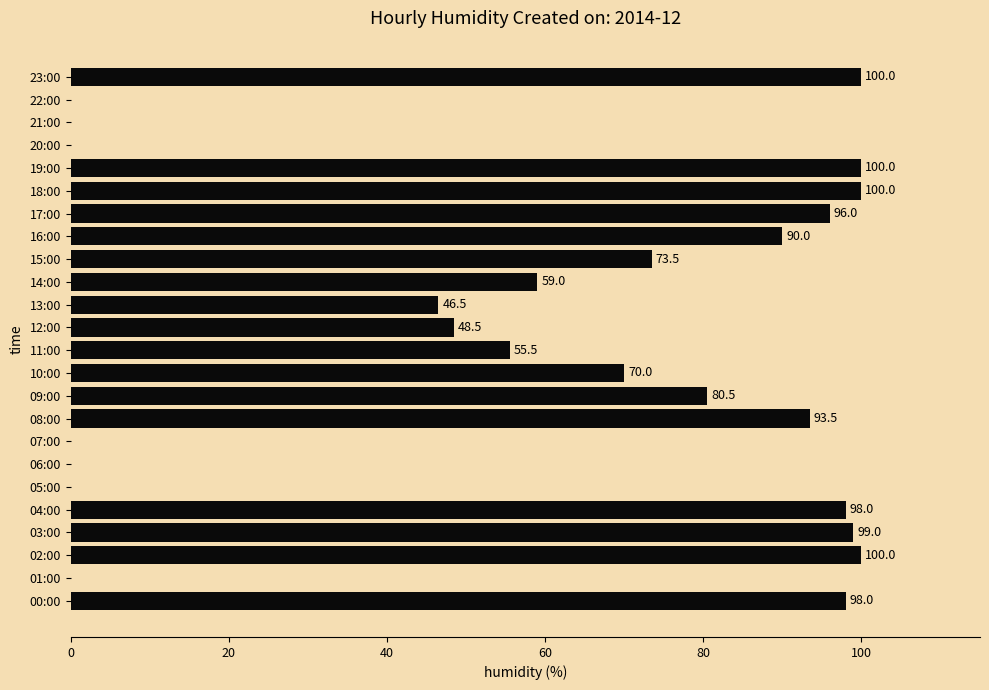

What is the maximum value shown in the chart?

100.0